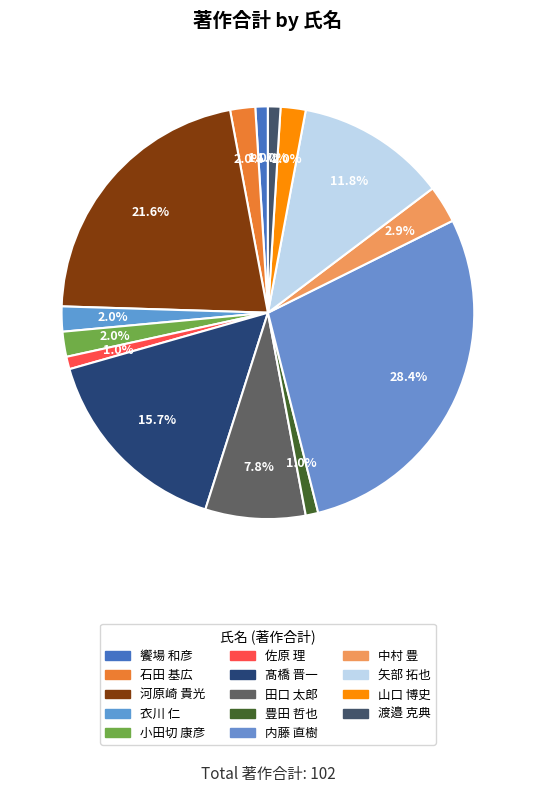

Is there a majority slice in this chart?

No